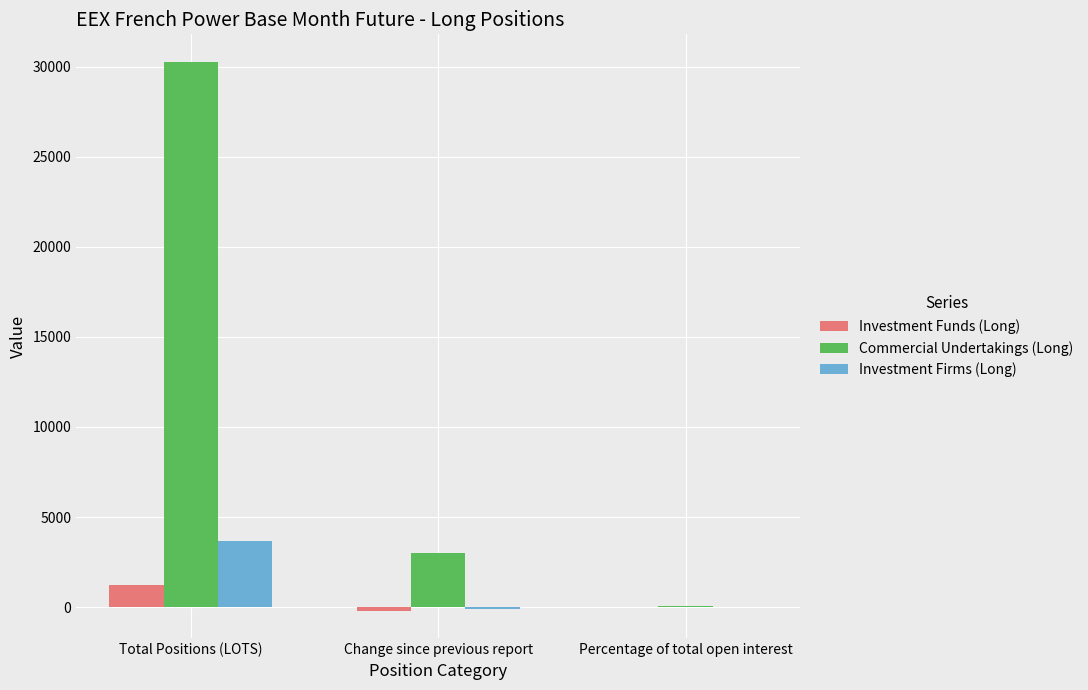

How many categories are shown in the chart?

3